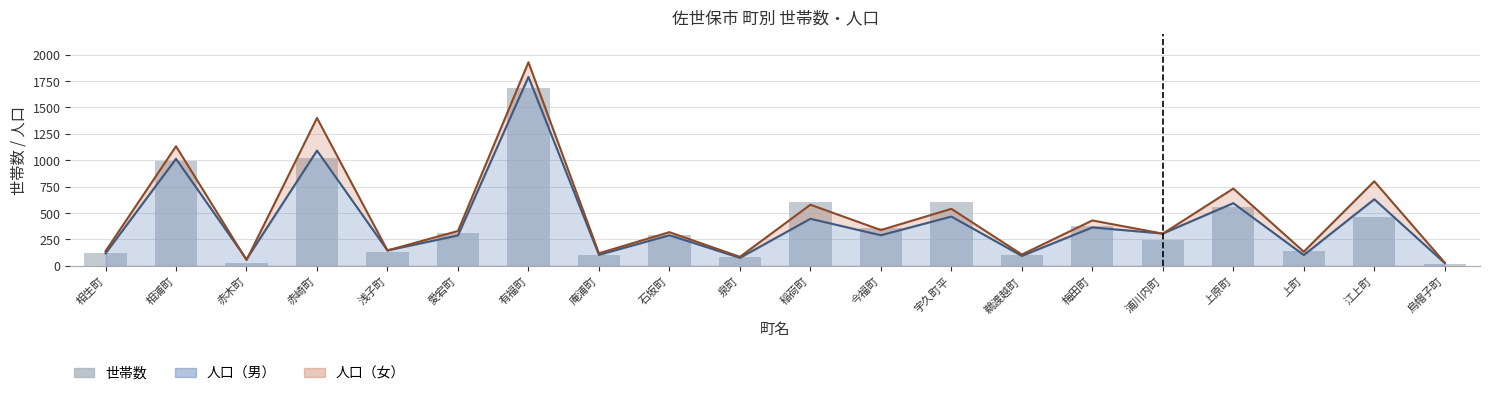

Where does the data first go above 308?

相浦町